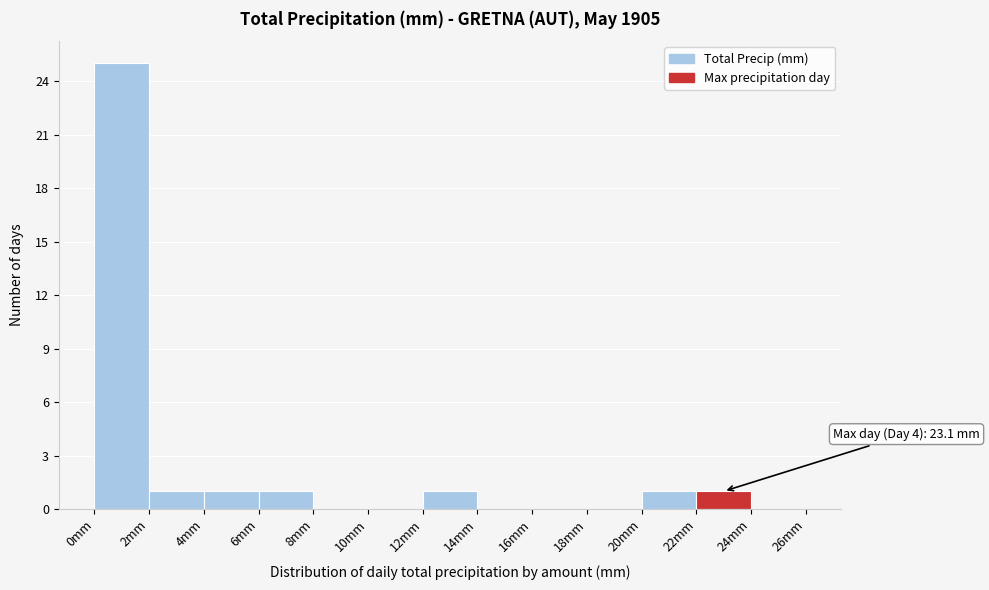

Which range on the x-axis has the tallest bar?

0 to 2